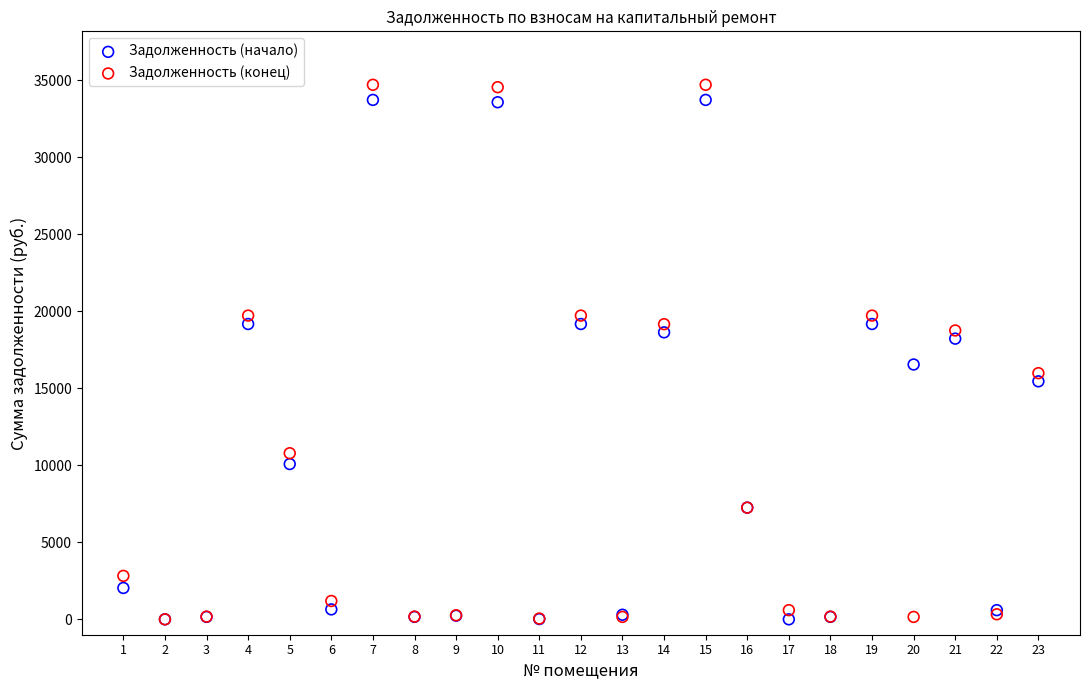

What are all the series names shown in the legend?

Задолженность (начало), Задолженность (конец)